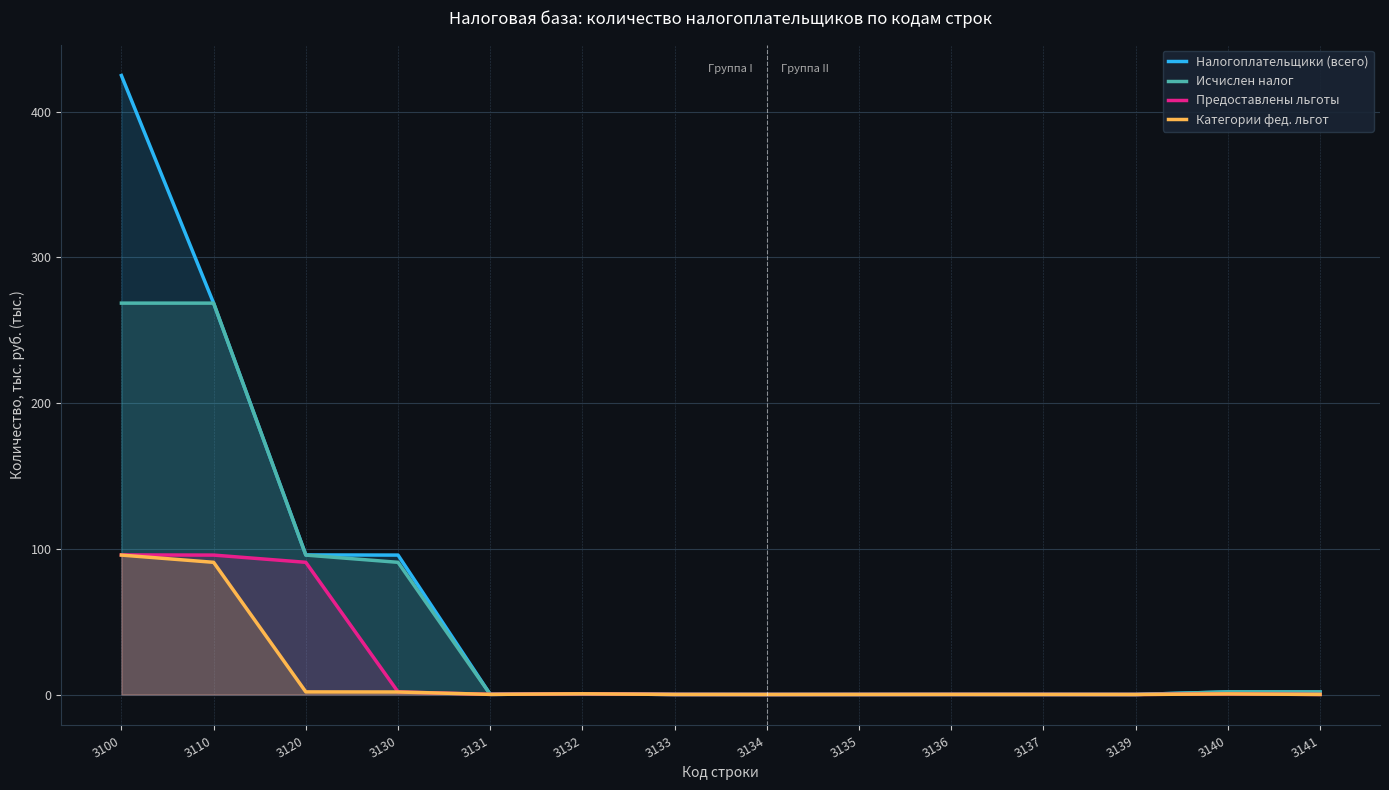

What is the sum of the Предоставлены льготы values at 3132 and 3110?

96.2